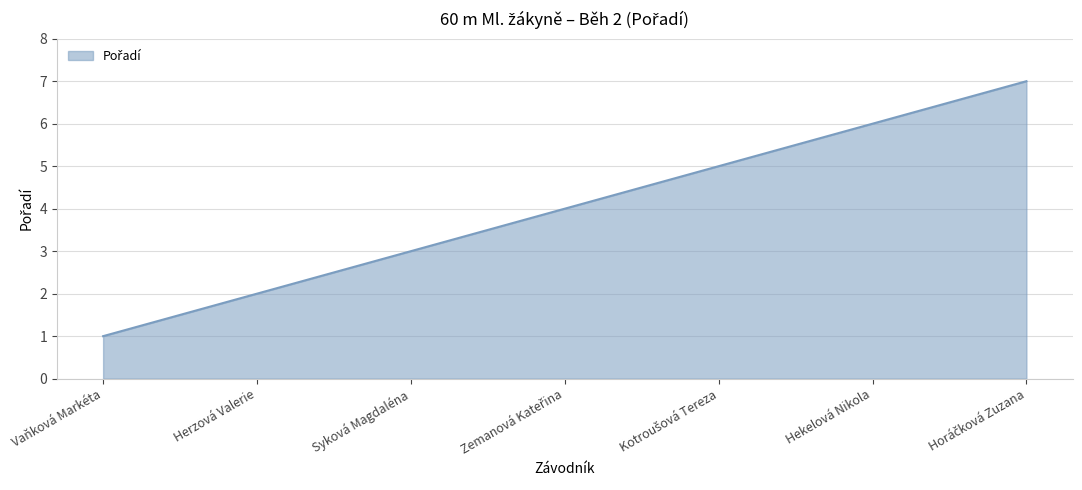

True or false: there are more than 1 points higher than both neighbors.

False